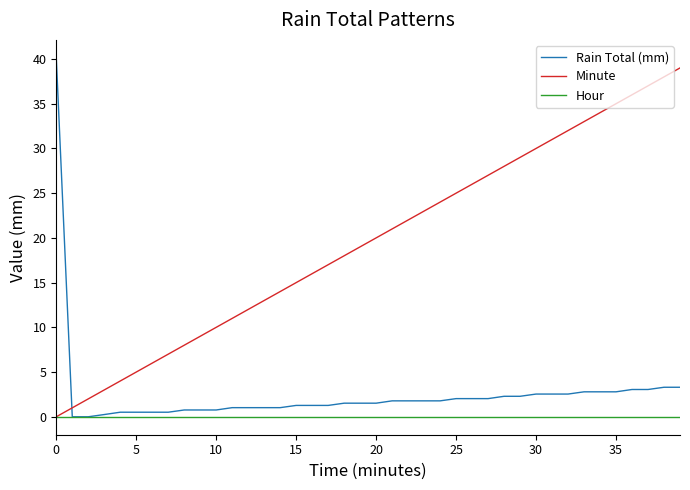

What is the maximum value shown in the chart?

40.1